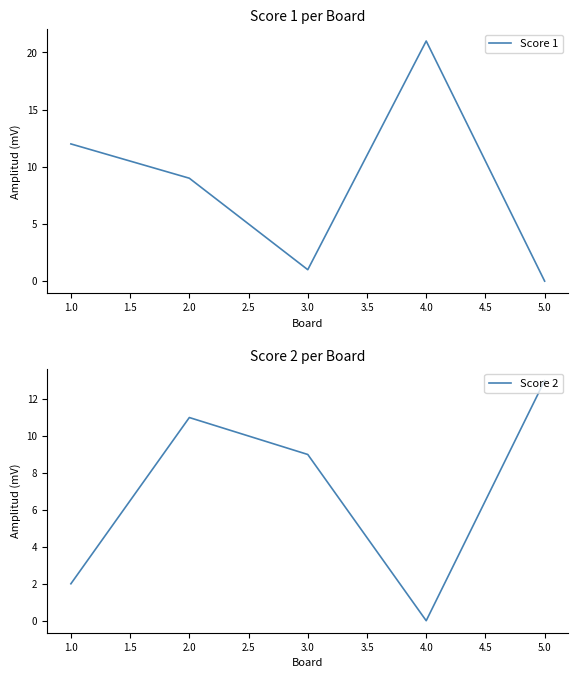

What is the difference between the maximum and minimum values in the Score 2 series?

13